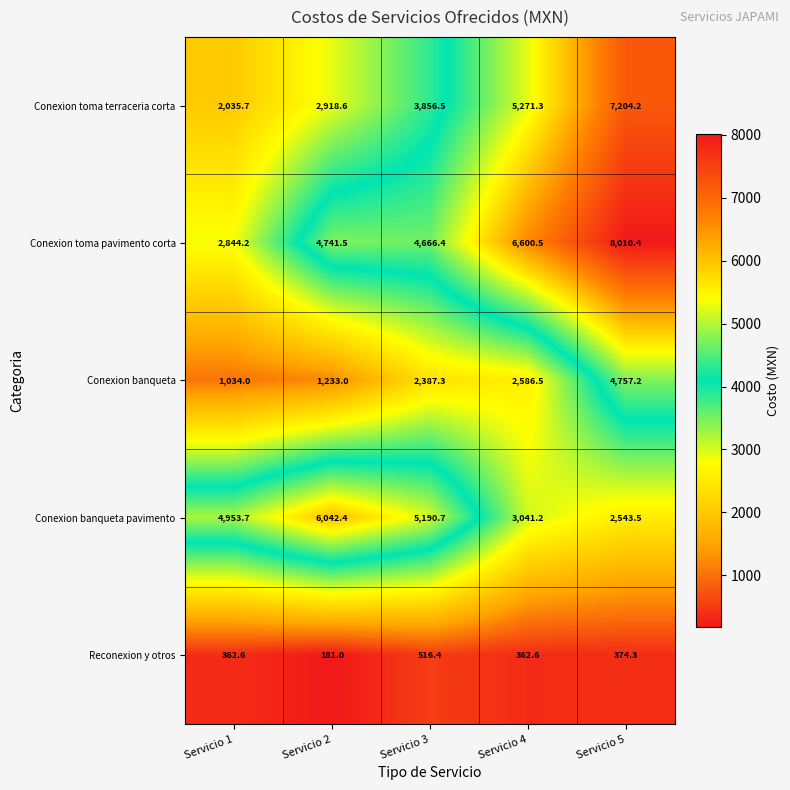

Is it true that Conexion toma terraceria corta equals 5271.3 at Servicio 4?

True